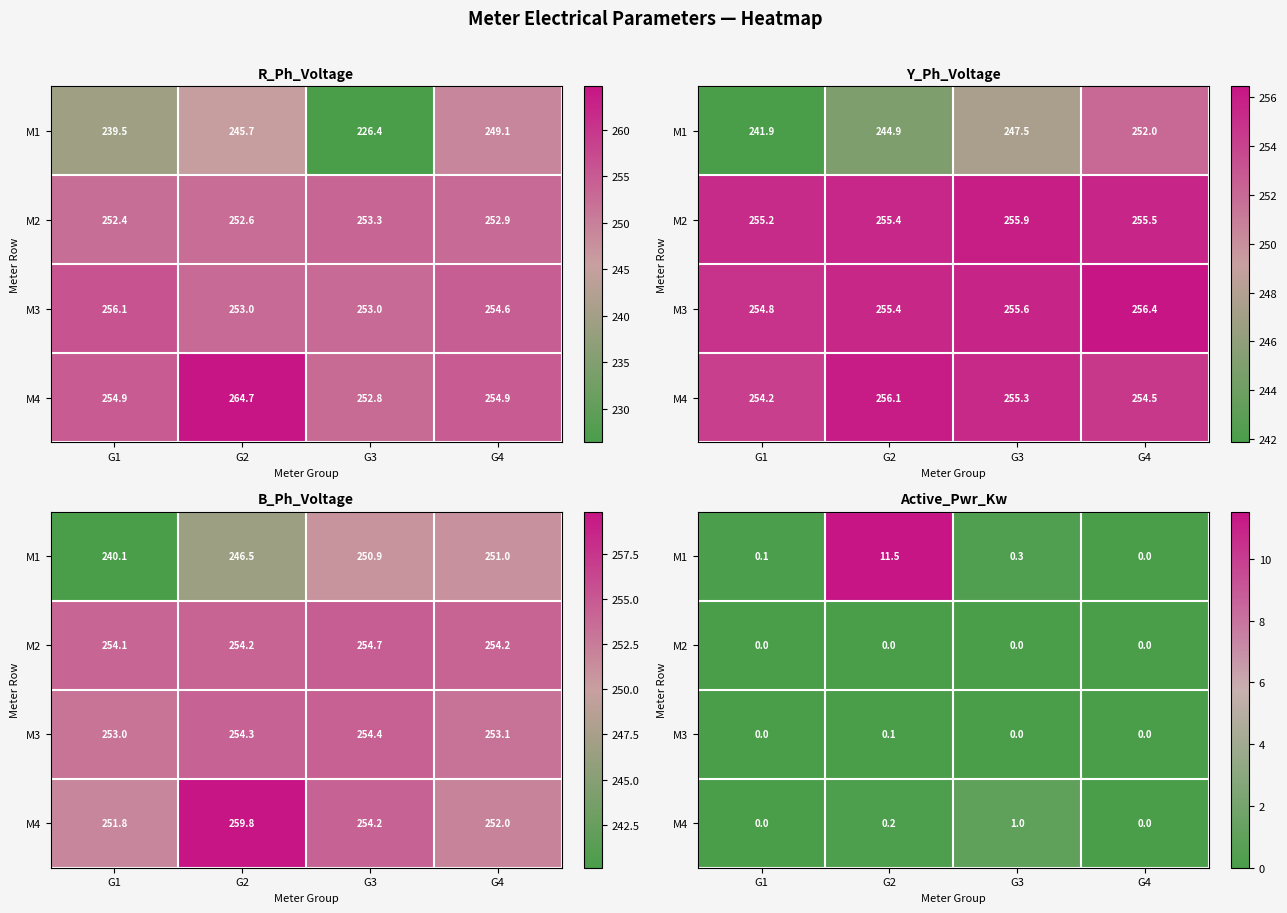

The M3 series shows 0.0 at G1. True or false?

False